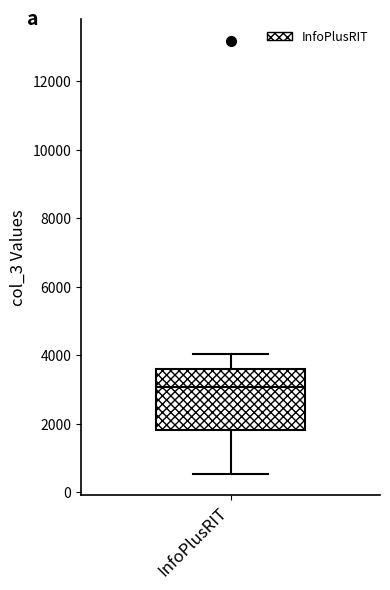

Read this box plot against the y-axis: the position of the median line, the range covered by the box, and the ends of both whiskers. The values are not printed on the chart, so give them approximately, as read against the axis.

median 3000, box 1800 to 3600, whiskers 600 to 4000